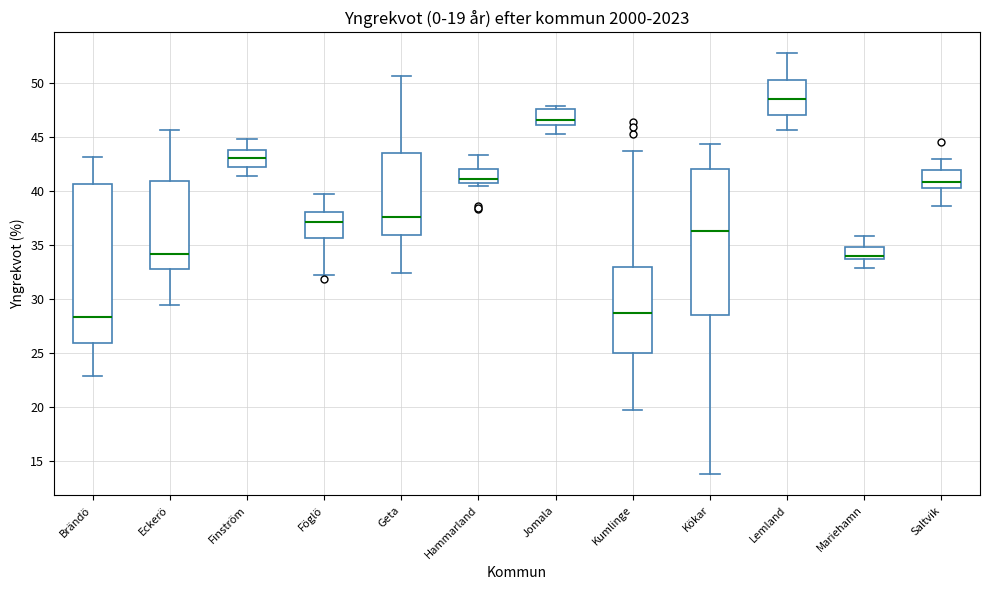

Which box has the highest median line?

Lemland